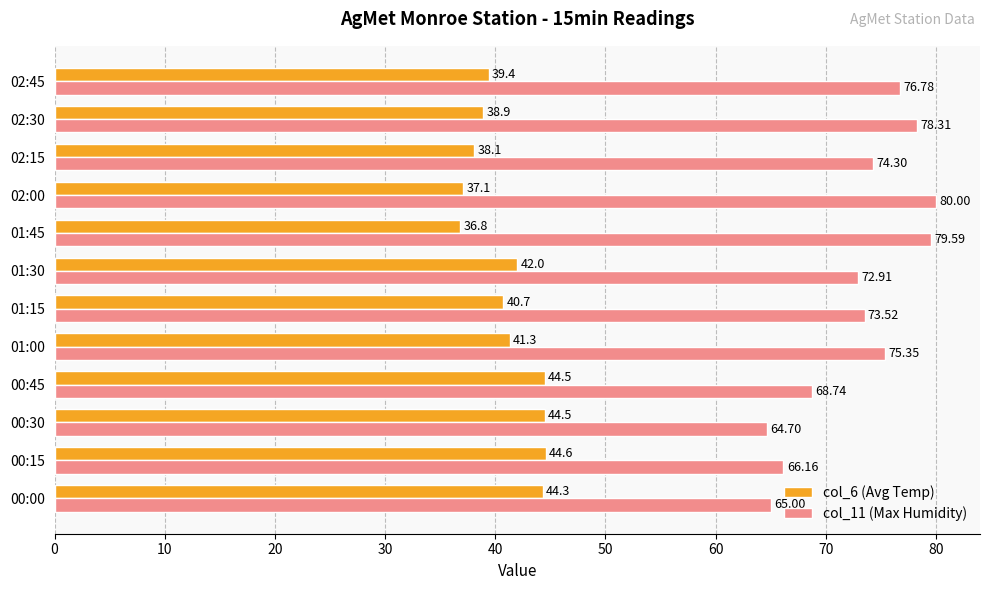

What is the sum of all col_6 (Avg Temp) values?

492.2